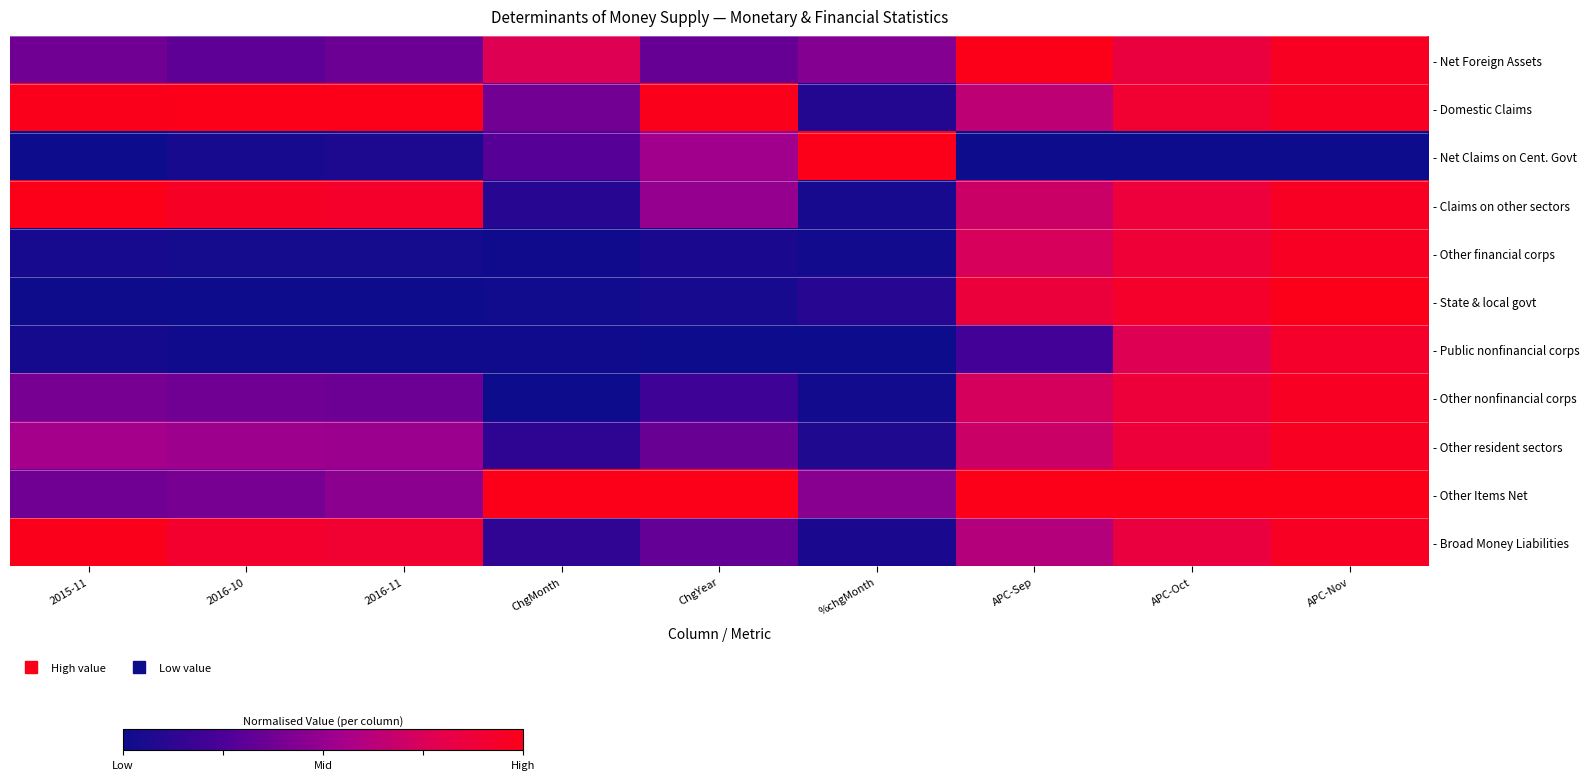

At which category is the sum across all series the highest?

APC-Nov